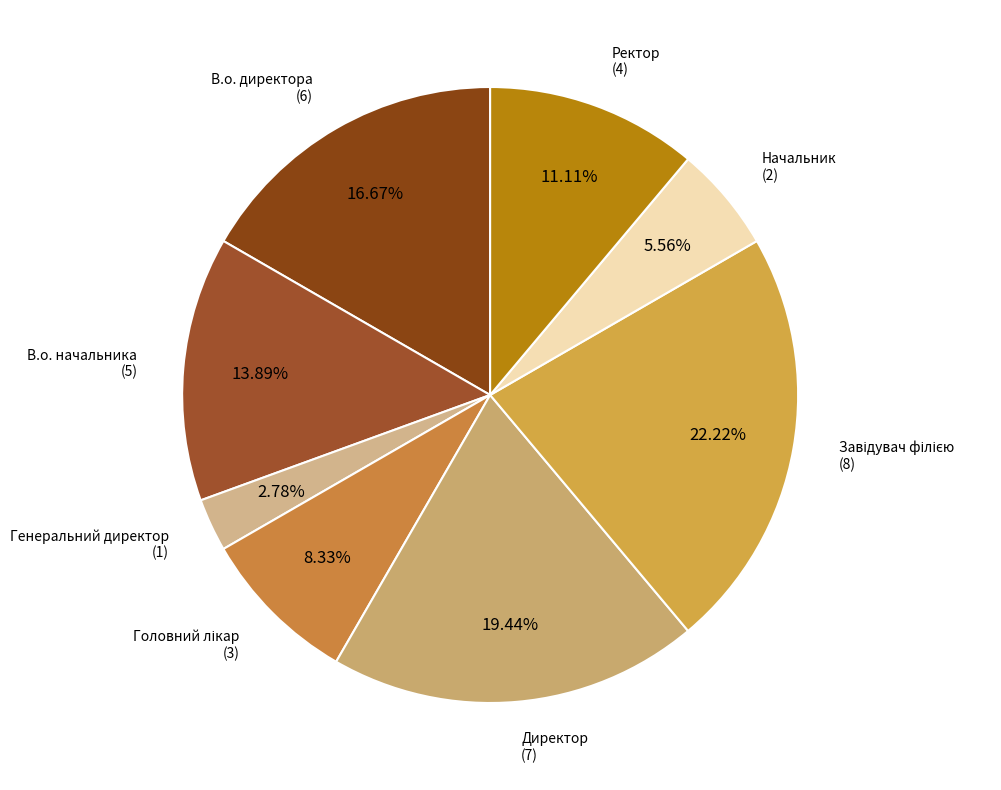

Is there a majority slice in this chart?

No